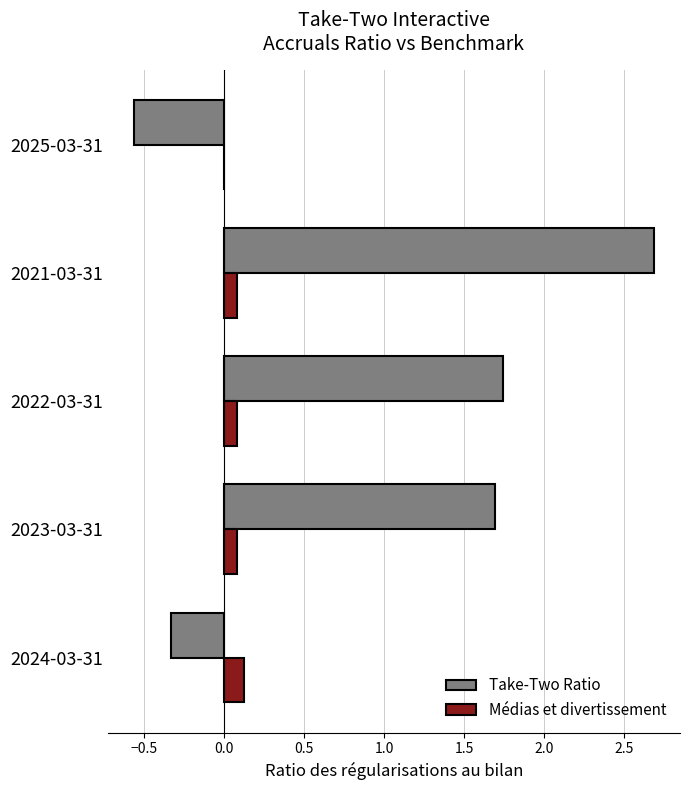

Between 2024-03-31 and 2023-03-31, which series saw the biggest shift?

Take-Two Ratio